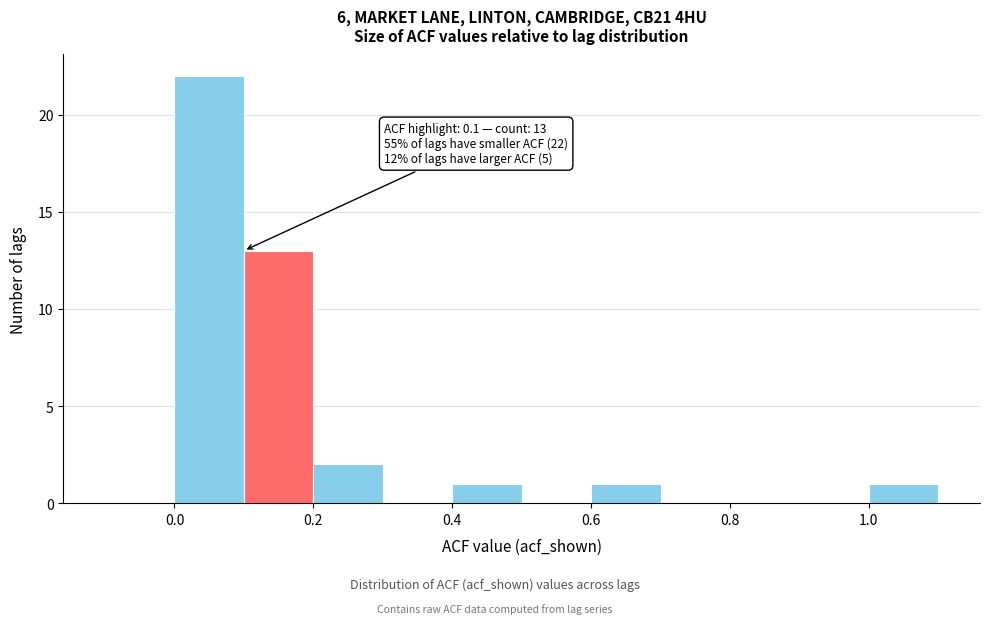

Over which range of the x-axis is the bar tallest?

0.0 to 0.1